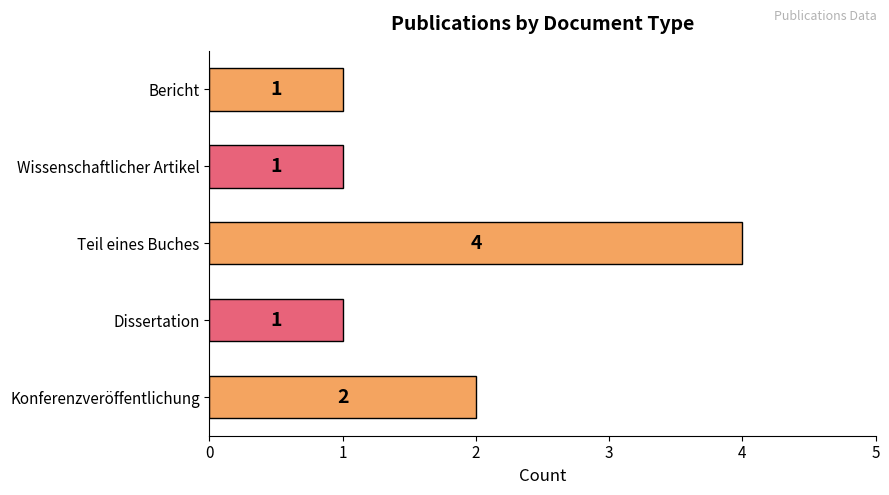

The value at Wissenschaftlicher Artikel is 2. True or false?

False